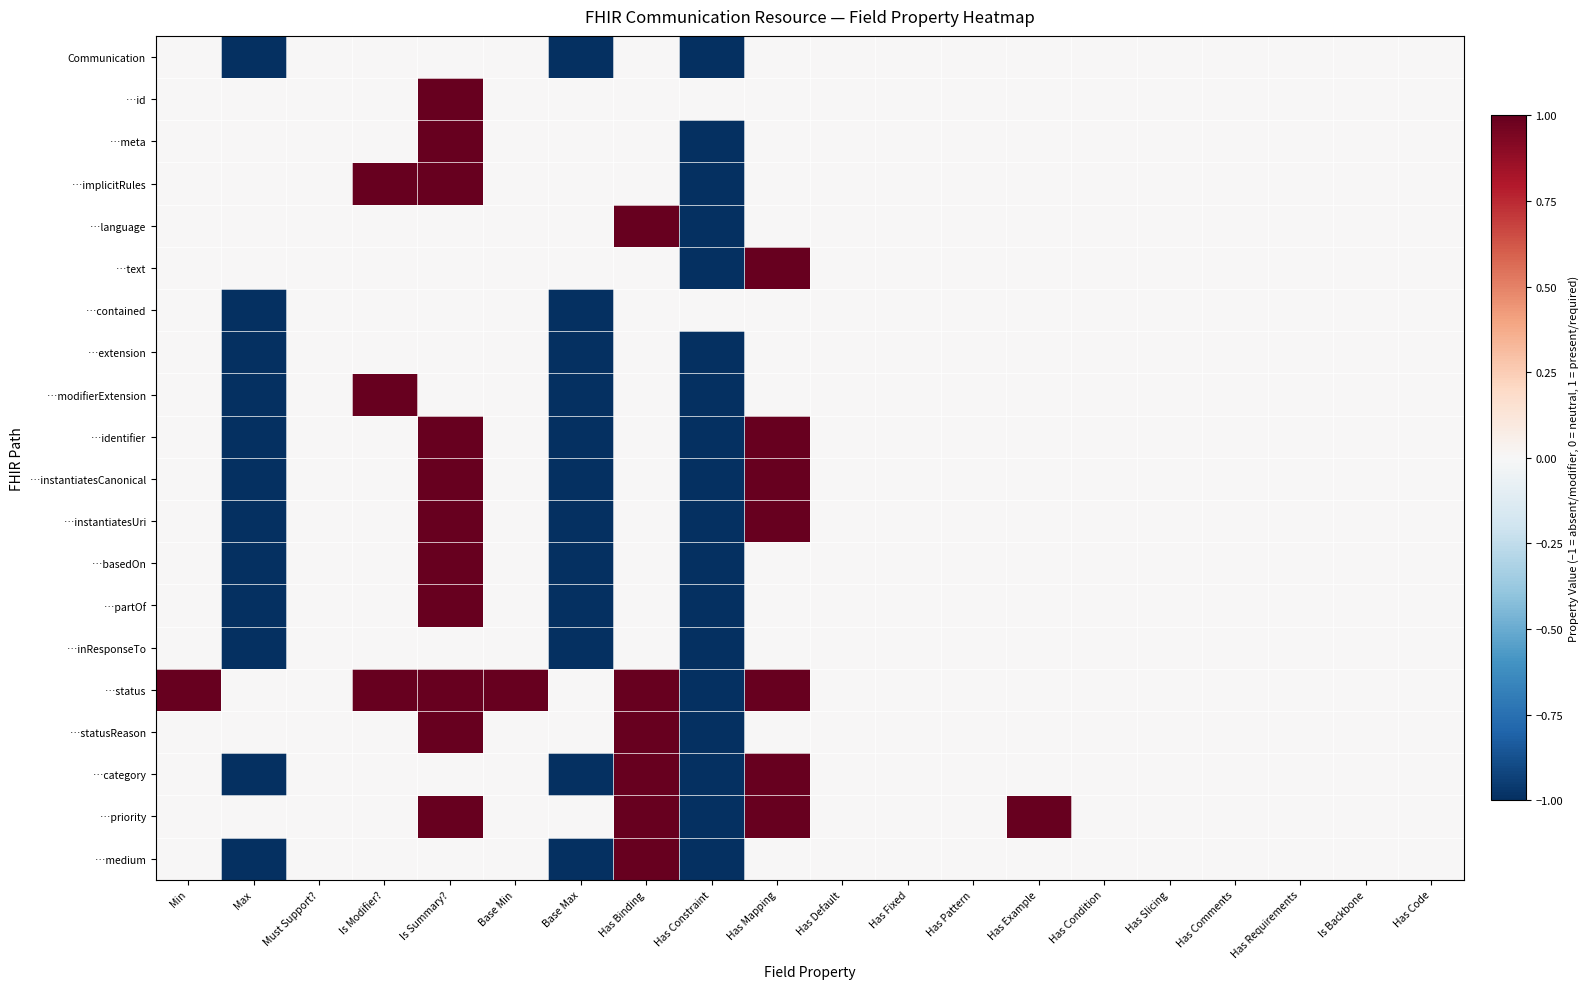

Between Has Comments and Has Example, which is larger?

Has Comments